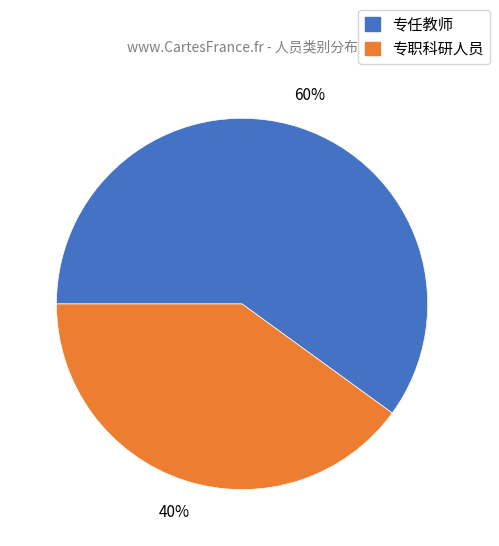

To the nearest percent, what is the difference between the largest and smallest slice percentages?

20%